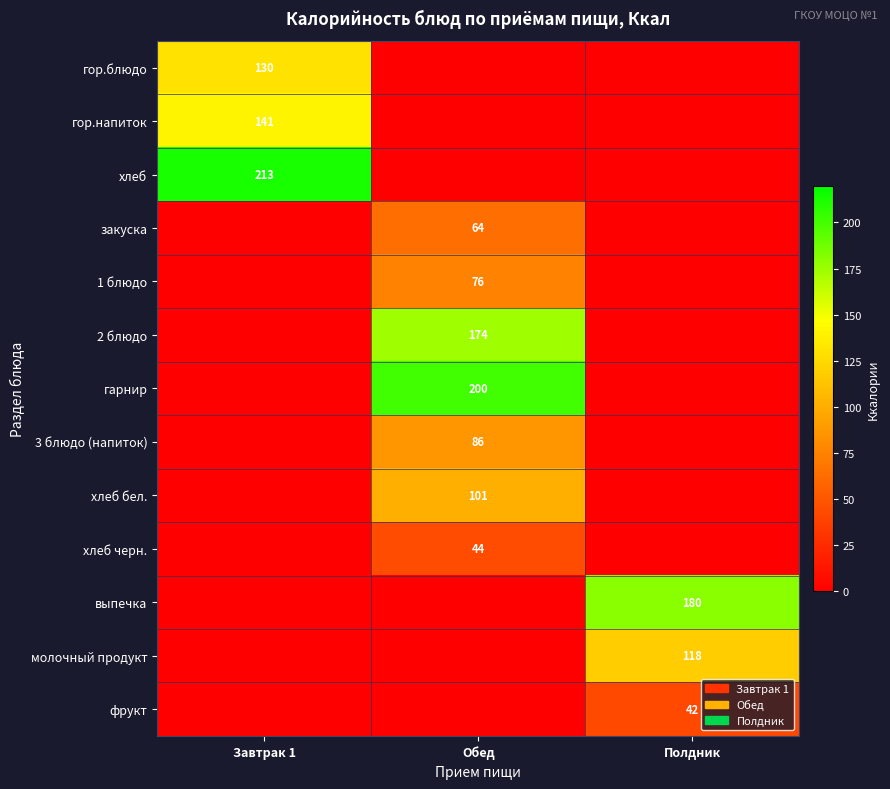

How many data points does each series have?

3